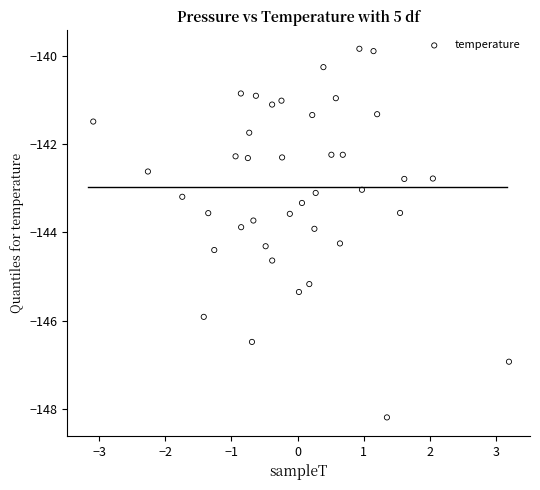

What is the range of X values (max minus min)?

6.3